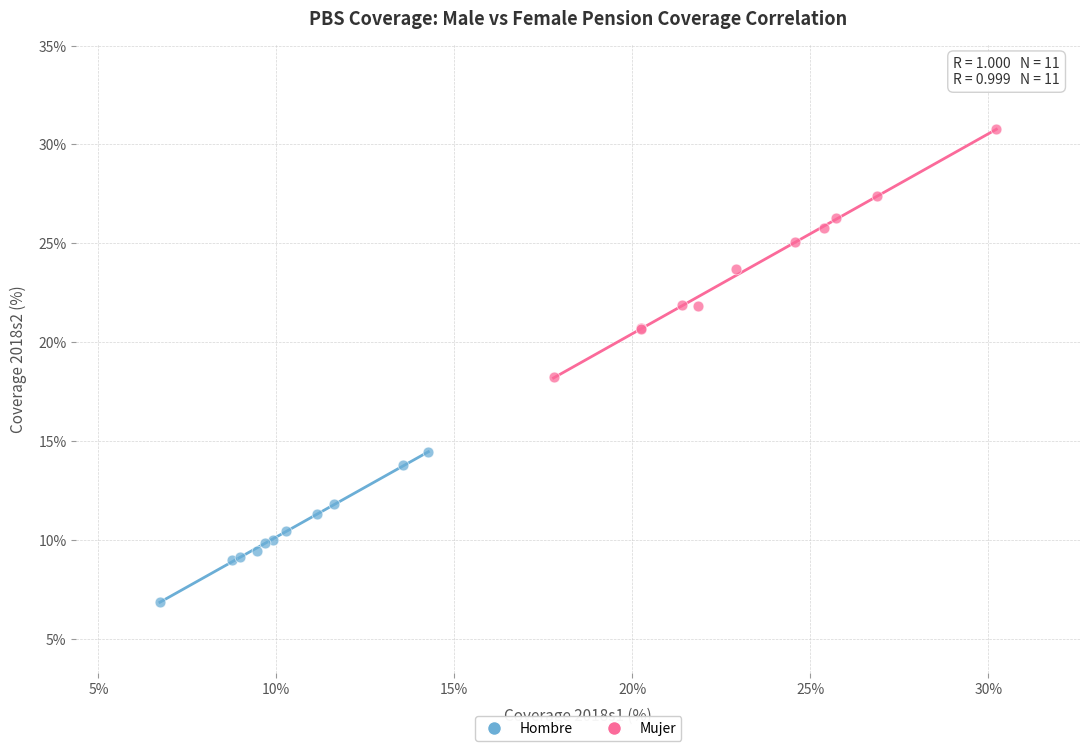

Which series reaches the maximum Y coordinate?

Mujer